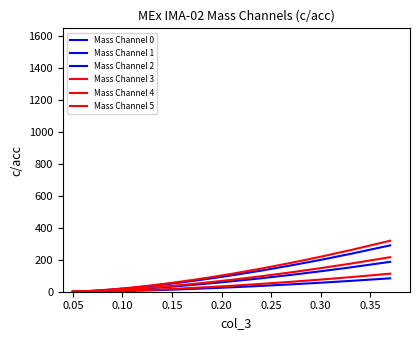

What is the label of the 4th point from the left?

0.10